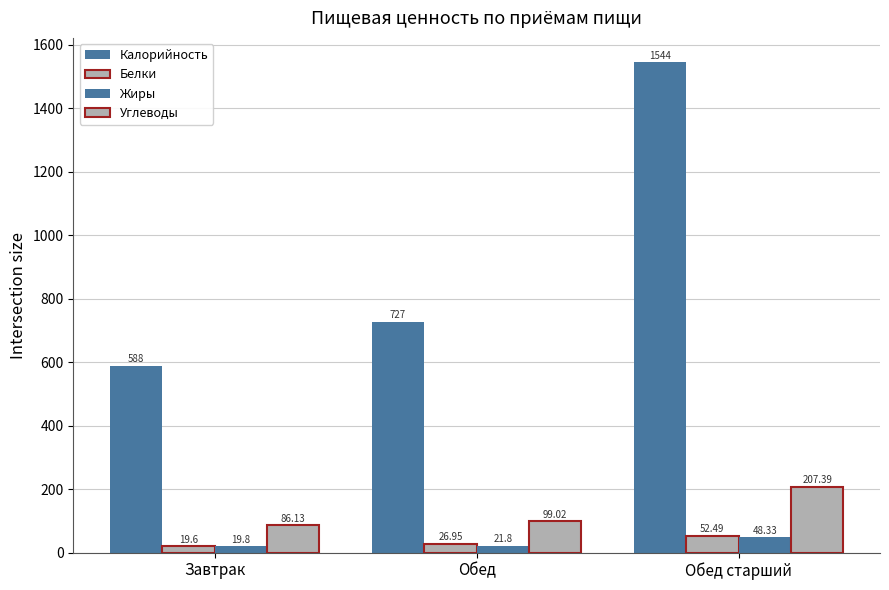

List the series in order of their peak value, highest first.

Калорийность, Углеводы, Белки, Жиры